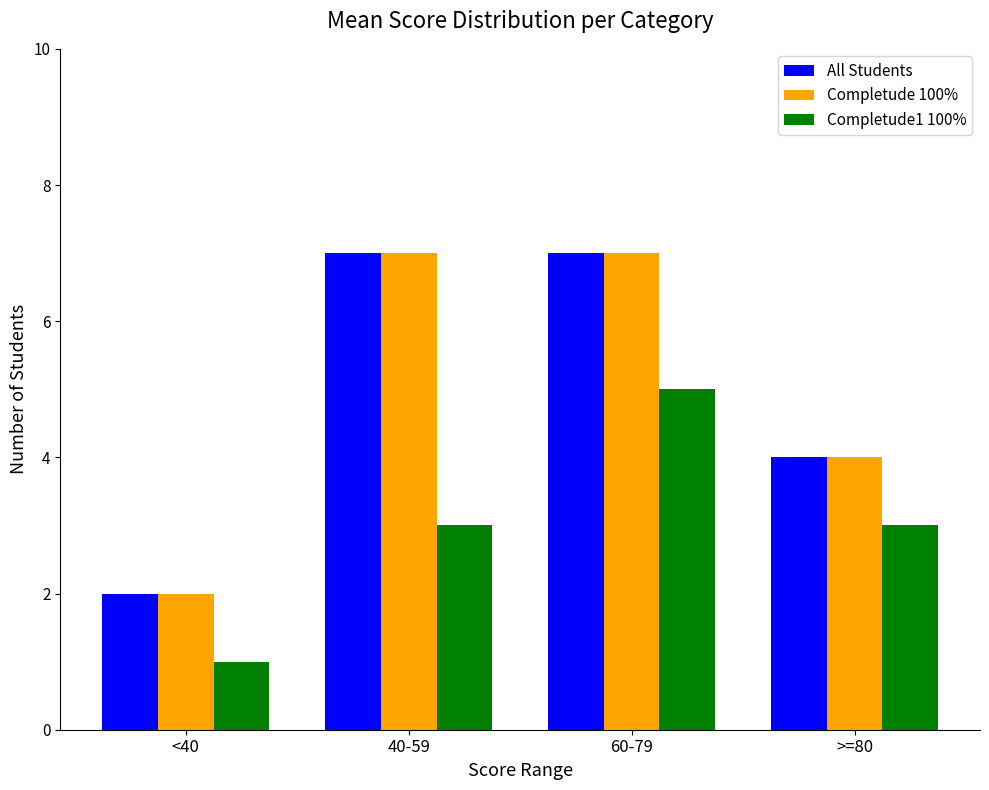

The value of All Students at 60-79 is 9. True or false?

False